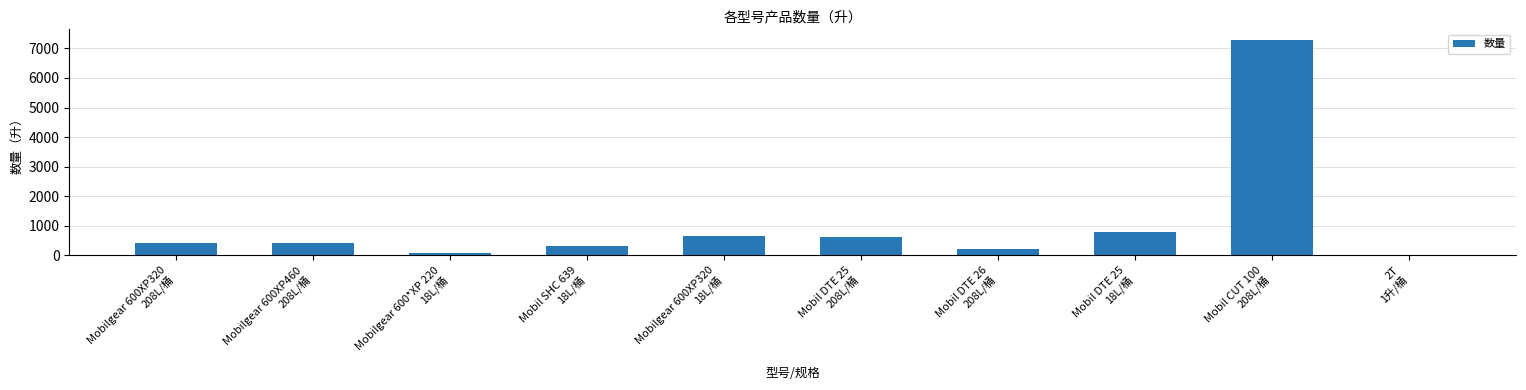

Reading right to left, list all the values displayed in this chart.

2T
1升/桶=12	Mobil CUT 100
208L/桶=7280	Mobil DTE 25
18L/桶=792	Mobil DTE 26
208L/桶=208	Mobil DTE 25
208L/桶=624	Mobilgear 600XP320
18L/桶=666	Mobil SHC 639
18L/桶=324	Mobilgear 600*XP 220
18L/桶=90	Mobilgear 600XP460
208L/桶=416	Mobilgear 600XP320
208L/桶=416